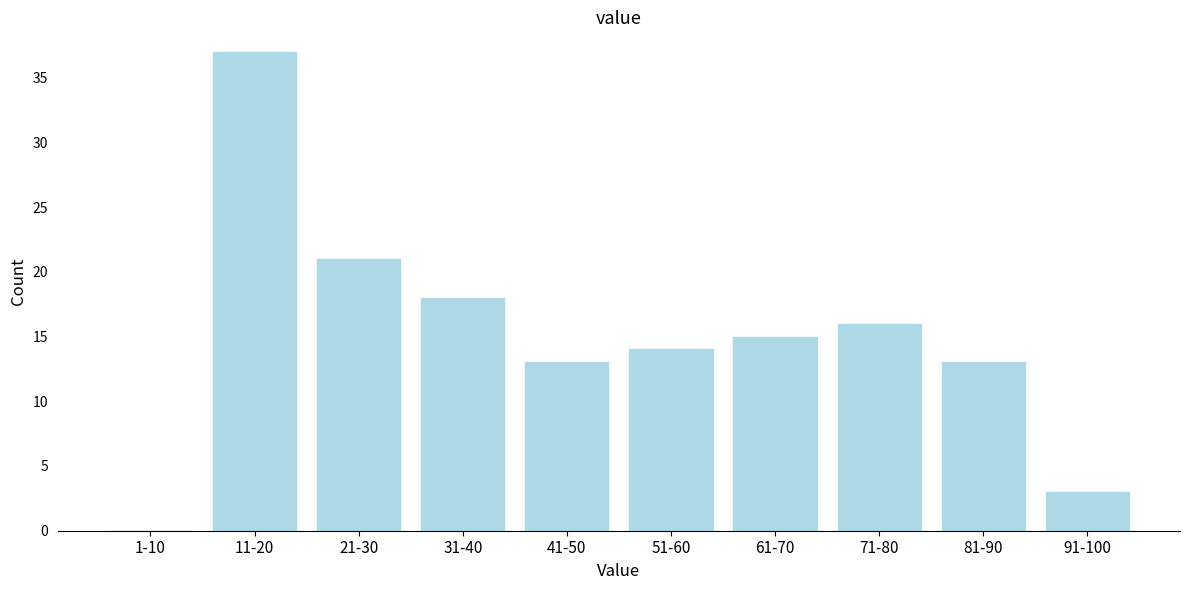

Reading left to right, transcribe all the data shown in this chart.

1-10=0	11-20=37	21-30=21	31-40=18	41-50=13	51-60=14	61-70=15	71-80=16	81-90=13	91-100=3